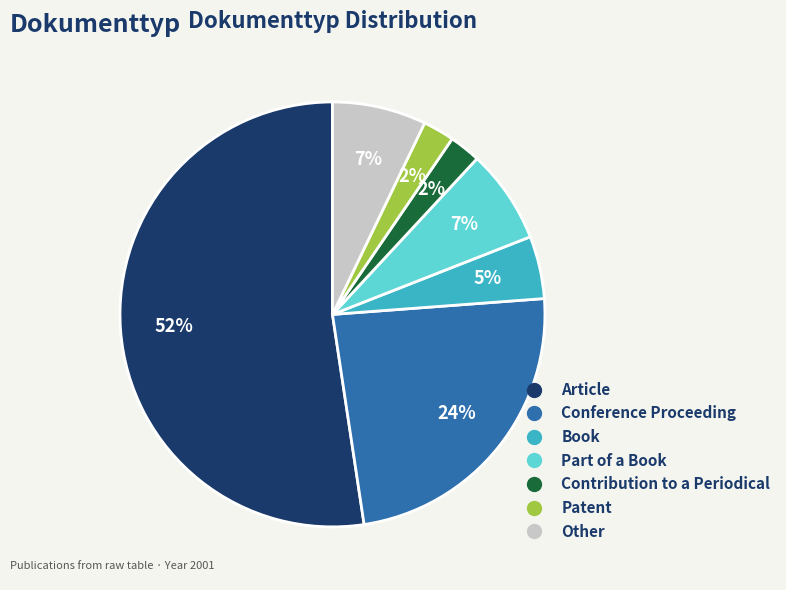

True or false: Conference Proceeding accounts for 36% of the total.

False